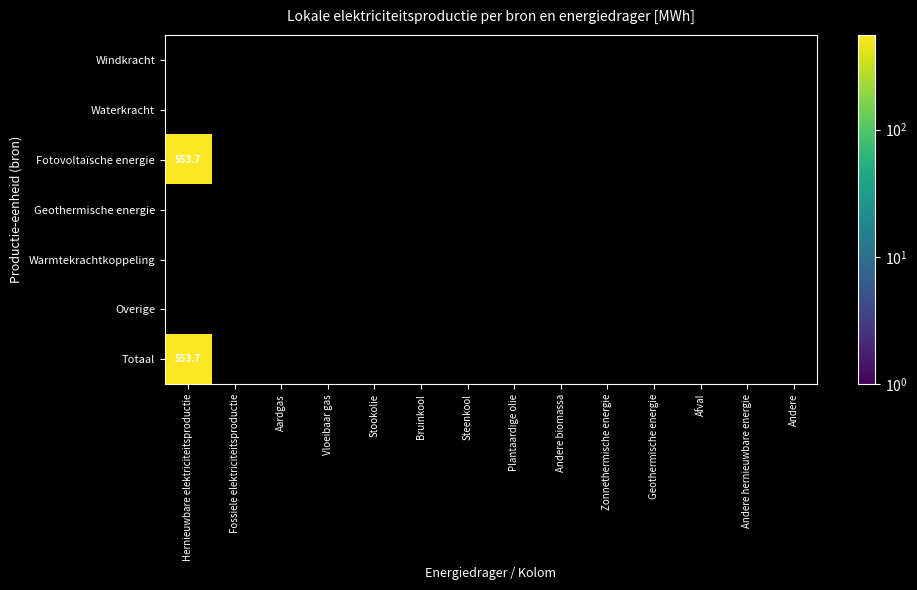

Rank the series at Afval from lowest to highest value.

Windkracht, Waterkracht, Fotovoltaïsche energie, Geothermische energie, Warmtekrachtkoppeling, Overige, Totaal